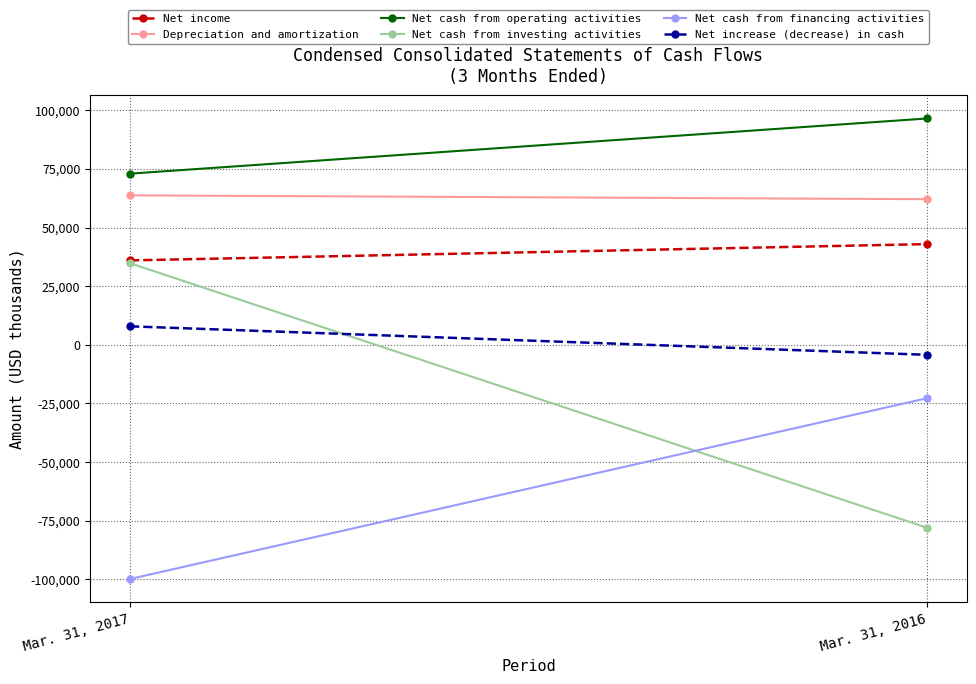

Is this an area chart (filled region under the line)?

No